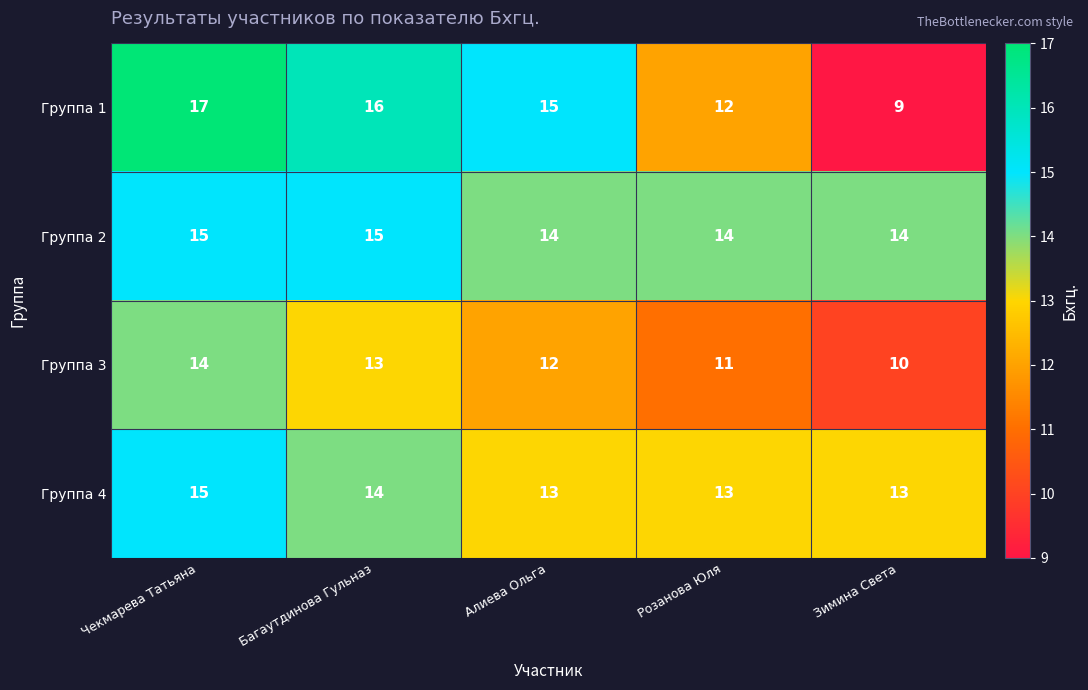

What is the average value of the Группа 2 series?

14